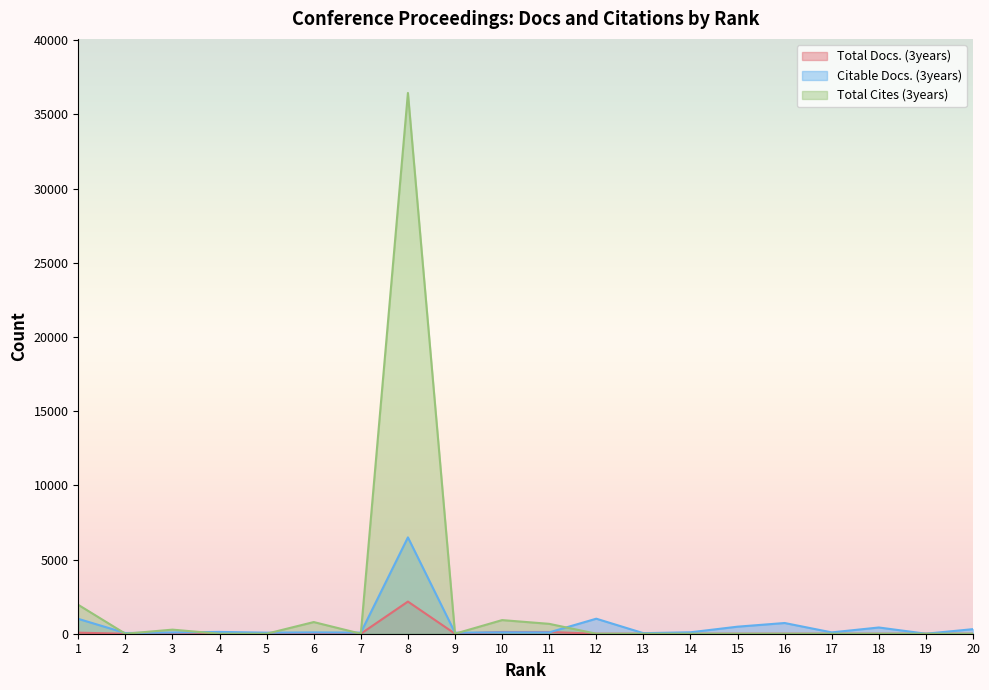

The Total Docs. (3years) series shows 22 at 1. True or false?

False